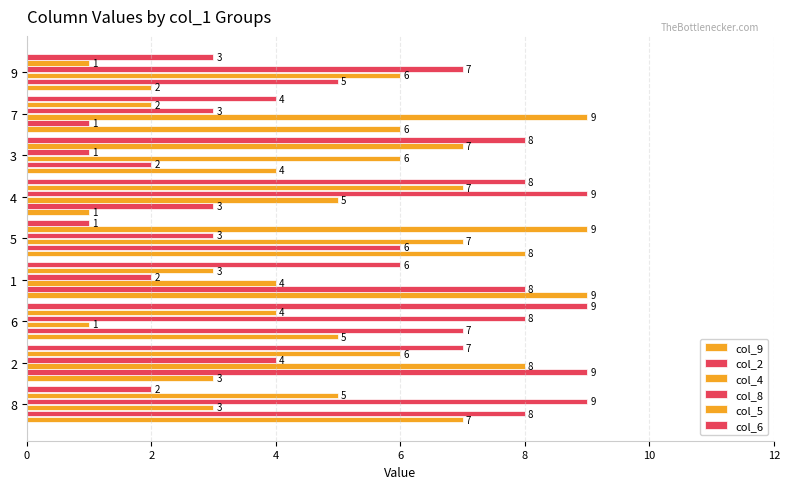

How many values in the col_5 series are below 5?

4